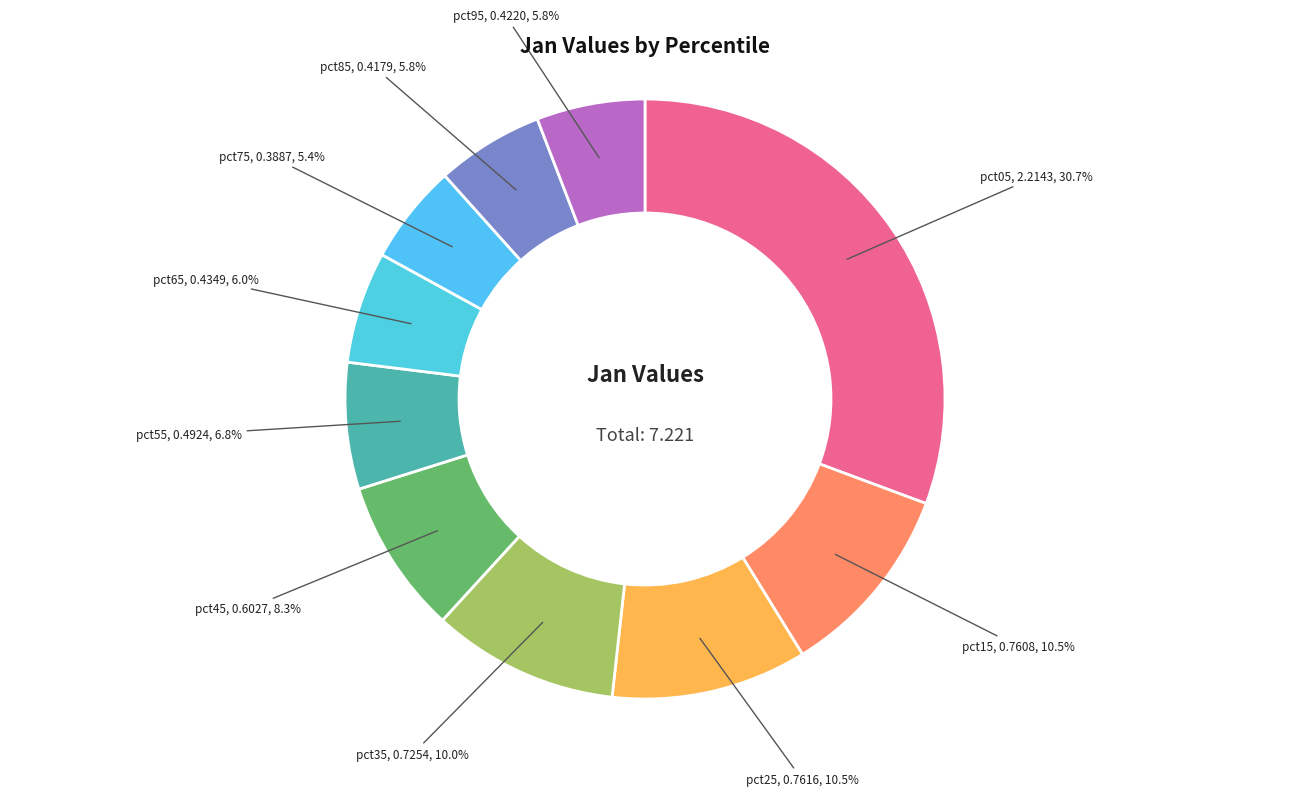

The pct75 slice represents 1% of the pie. True or false?

False